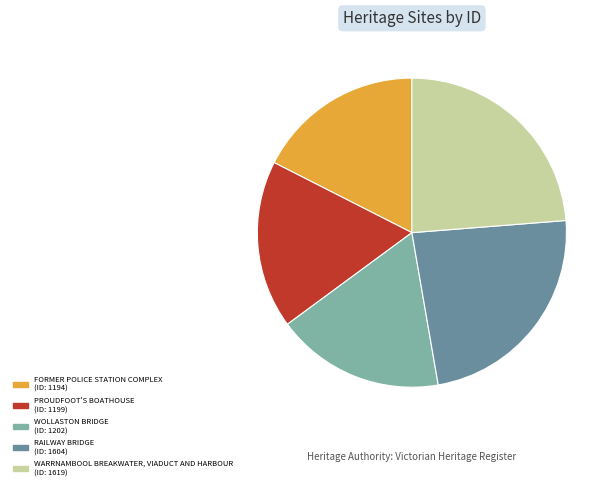

The FORMER POLICE STATION COMPLEX slice represents 6% of the pie. True or false?

False